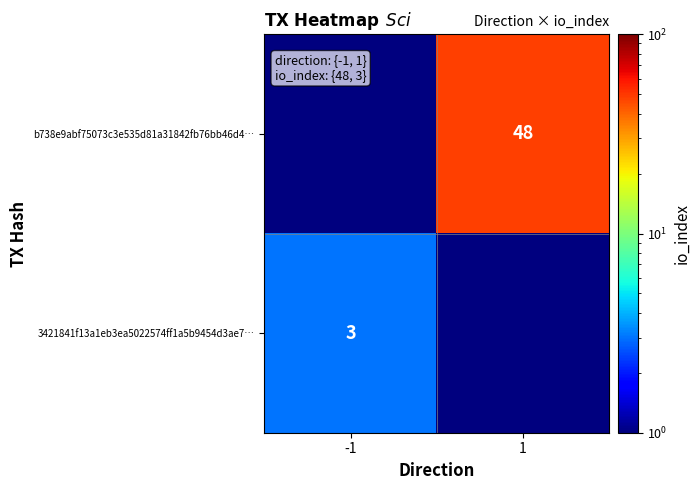

The 3421841f13a1eb3ea5022574ff1a5b9454d3ae7… series shows 3.0 at -1. True or false?

True